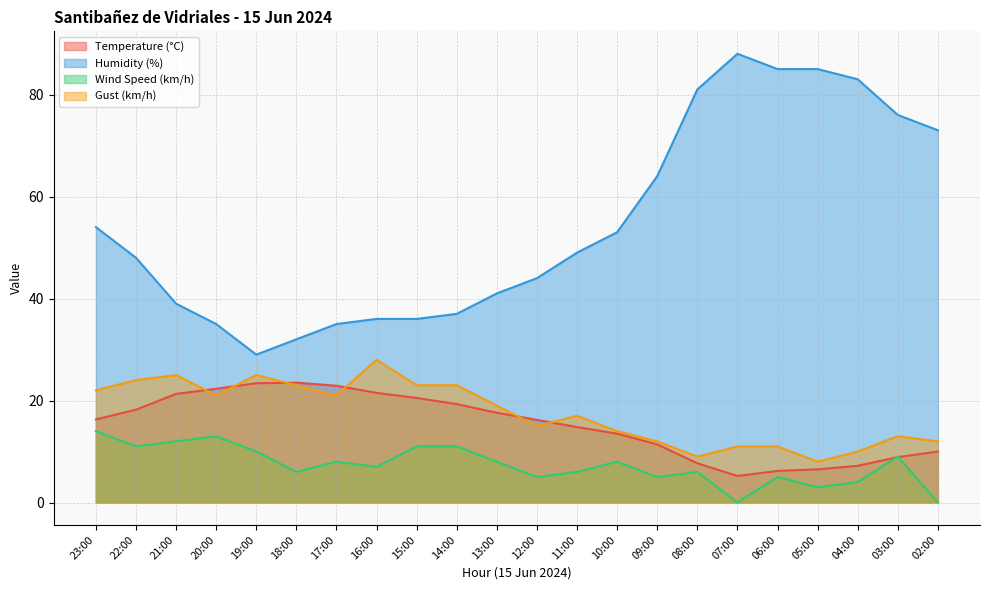

Where is the first local minimum for Wind Speed (km/h)?

22:00